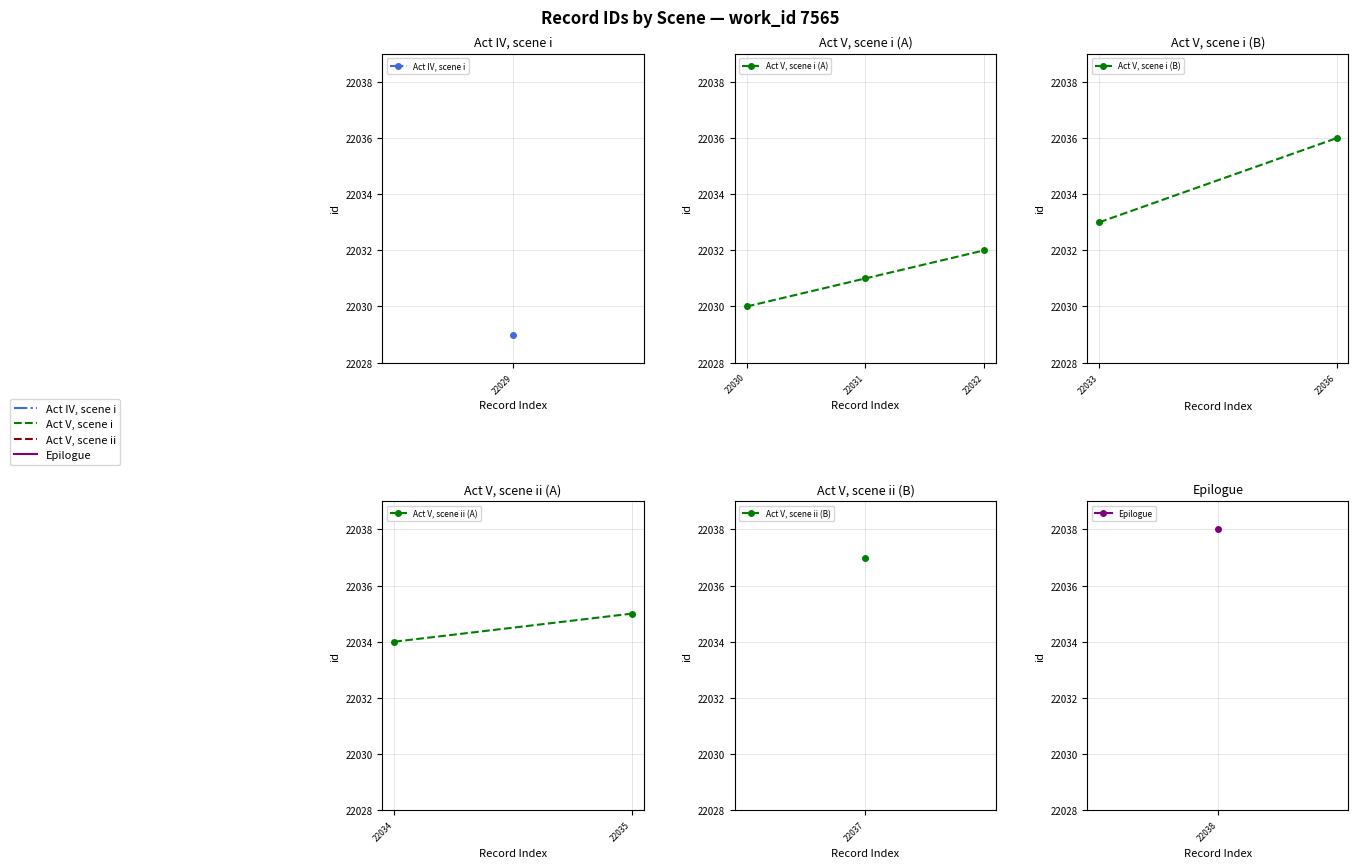

Is it true that the value at 22032 is 22032?

True